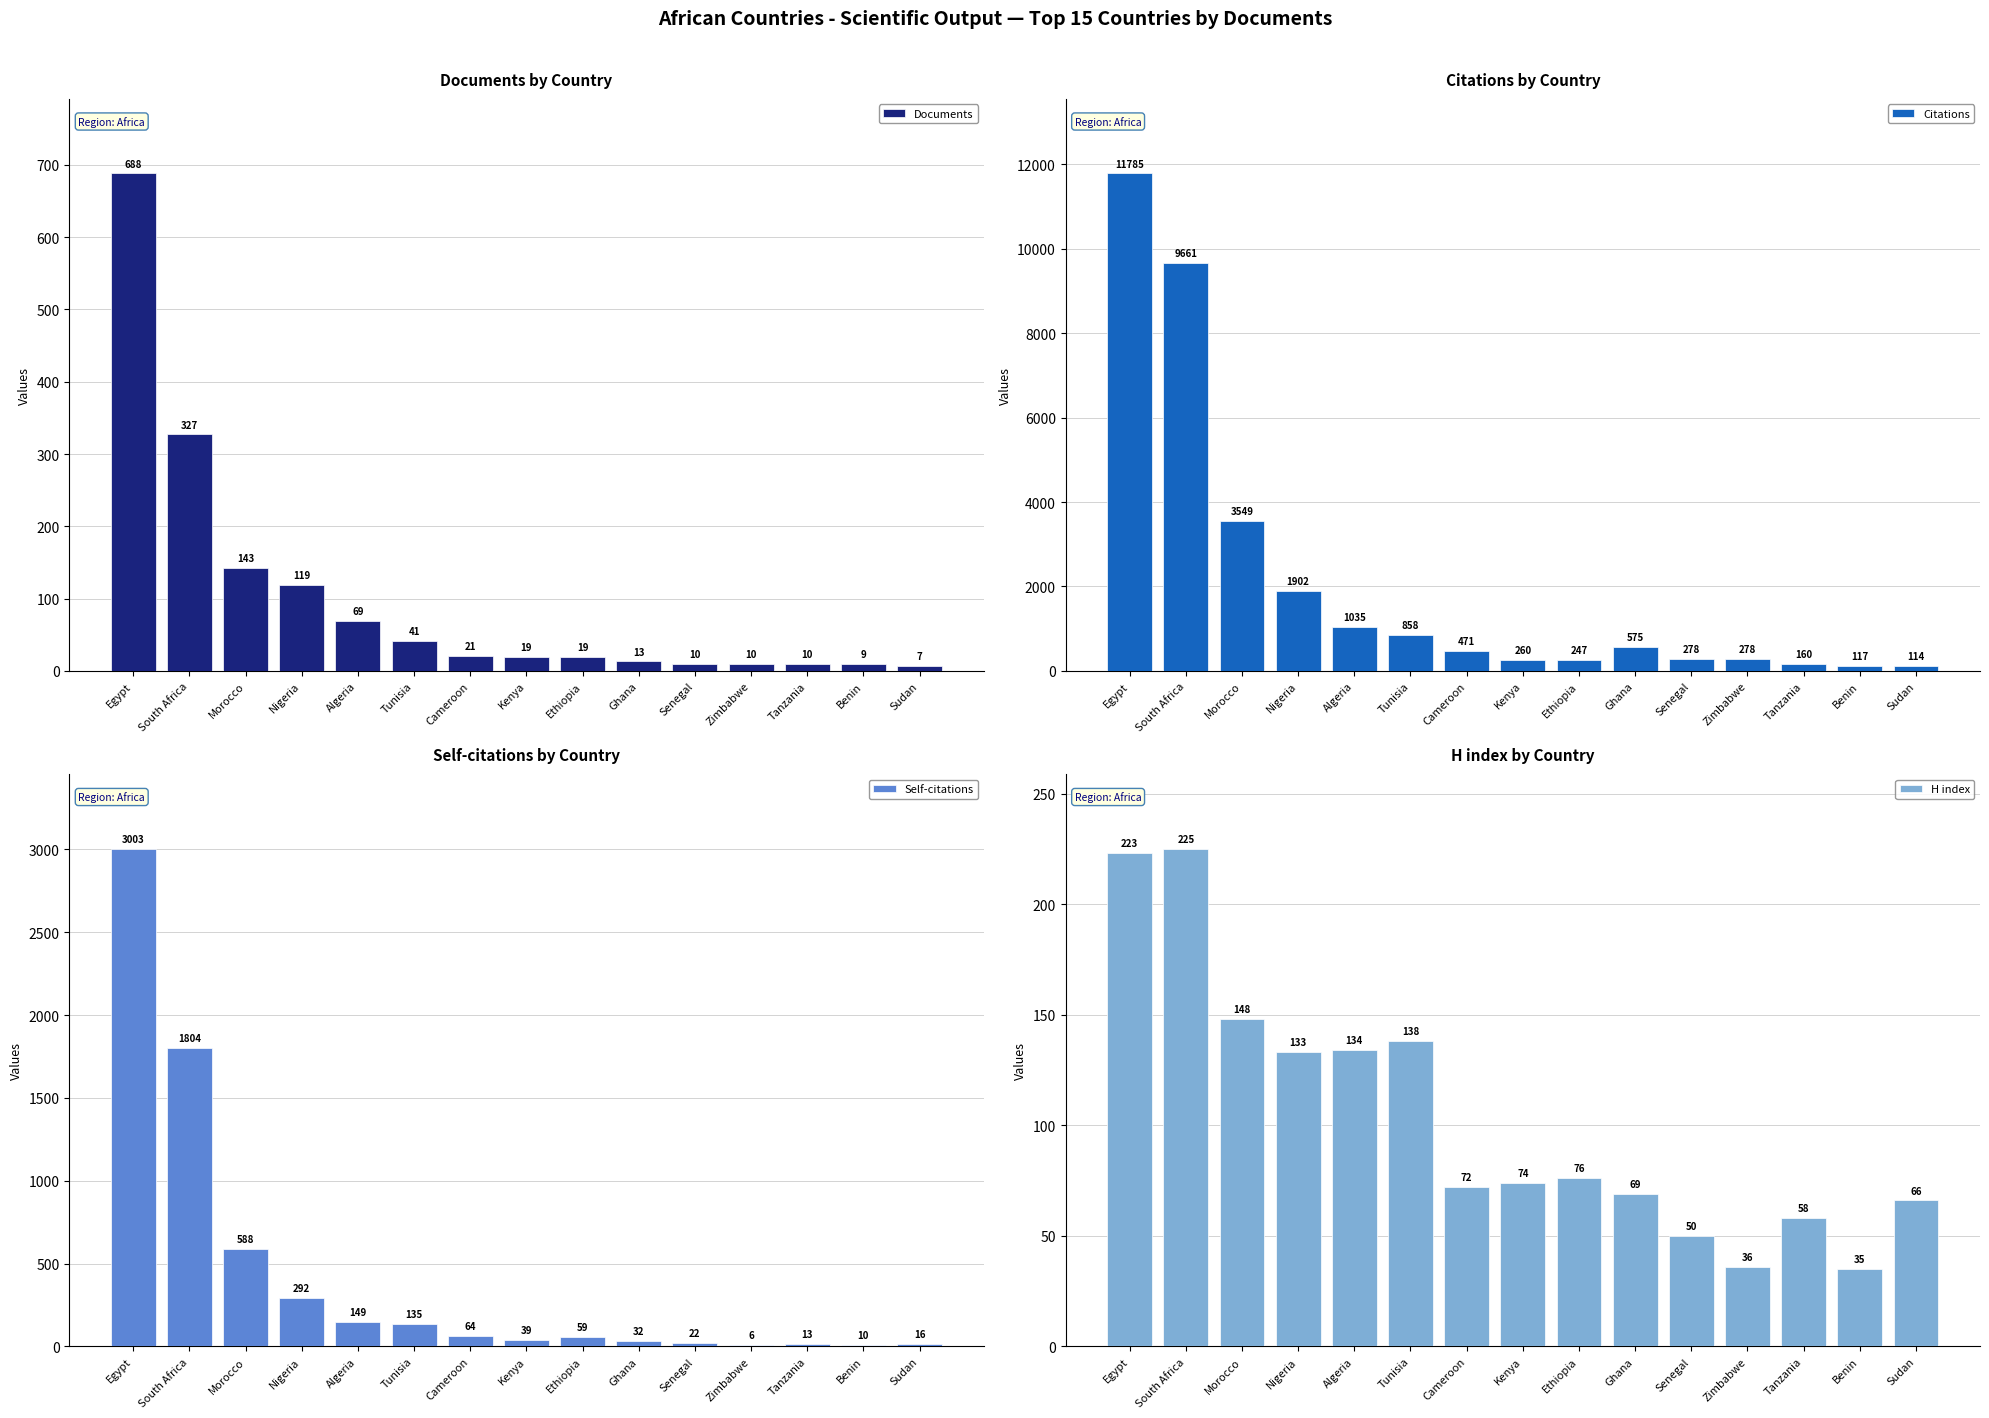

At which category is the sum across all series the highest?

Egypt